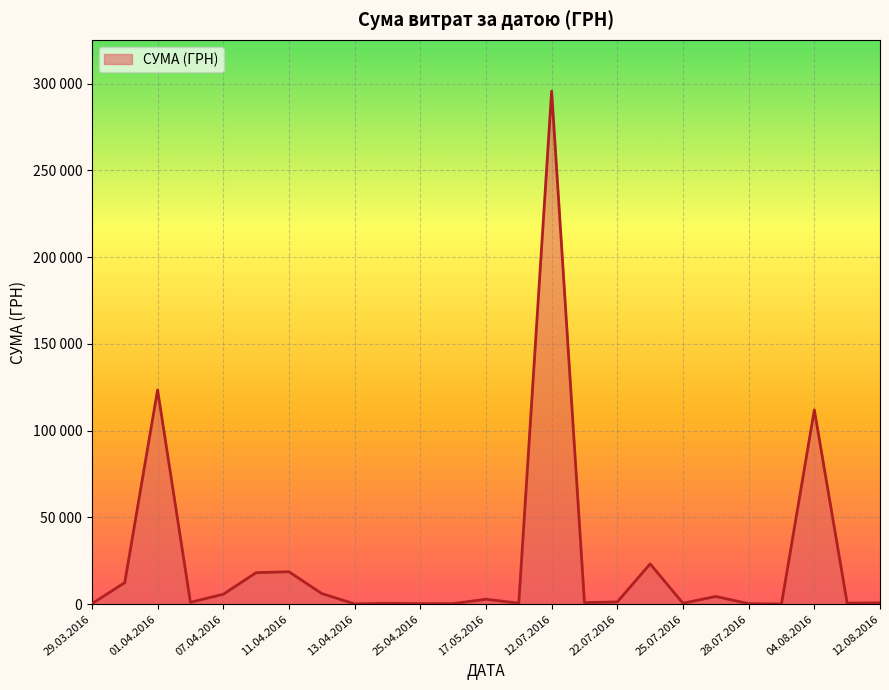

True or false: there are more than 2 points higher than both neighbors.

True